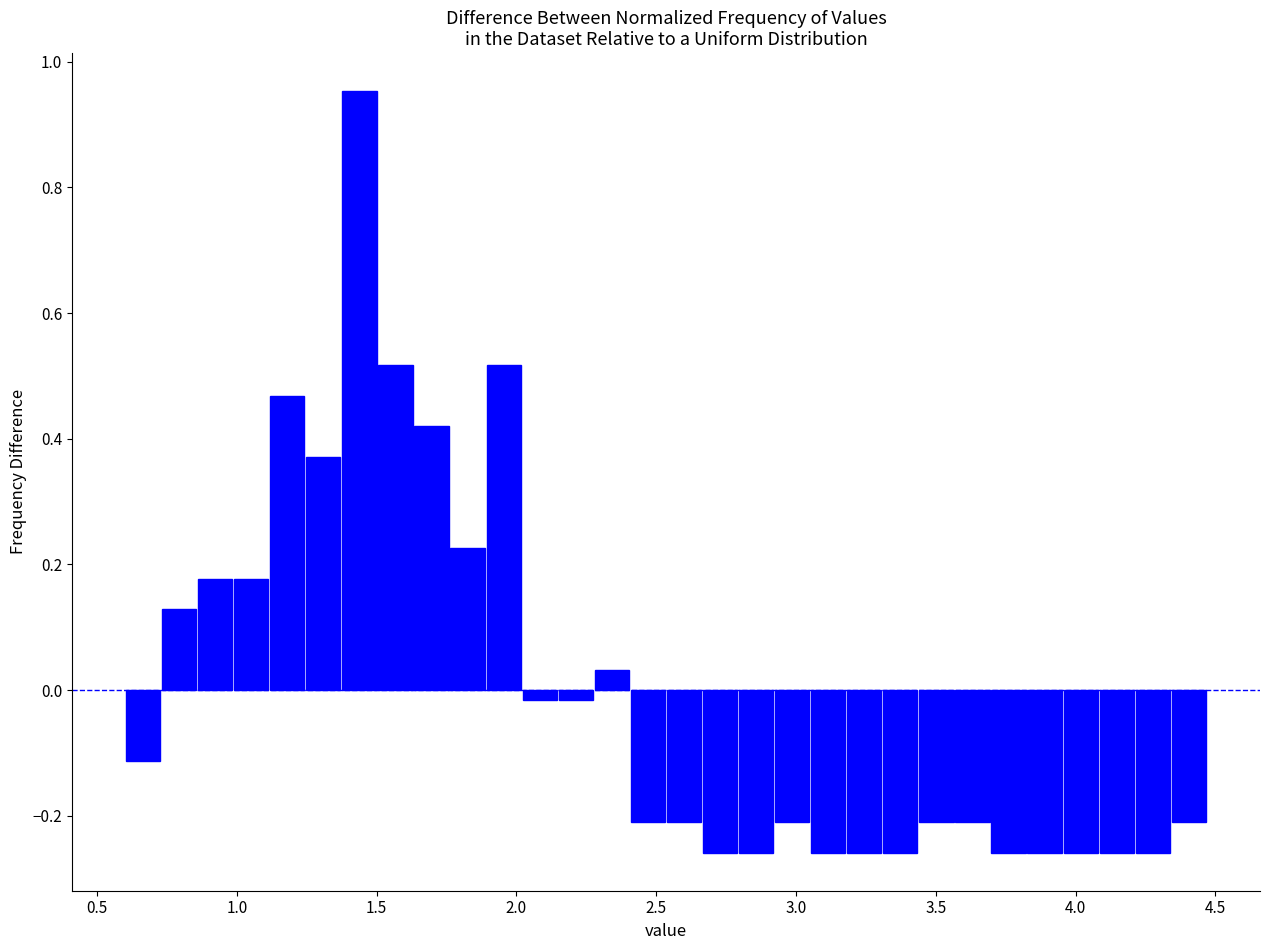

Around what value on the x-axis is the tallest bar? Give the approximate position of its centre, as read against the axis.

1.45